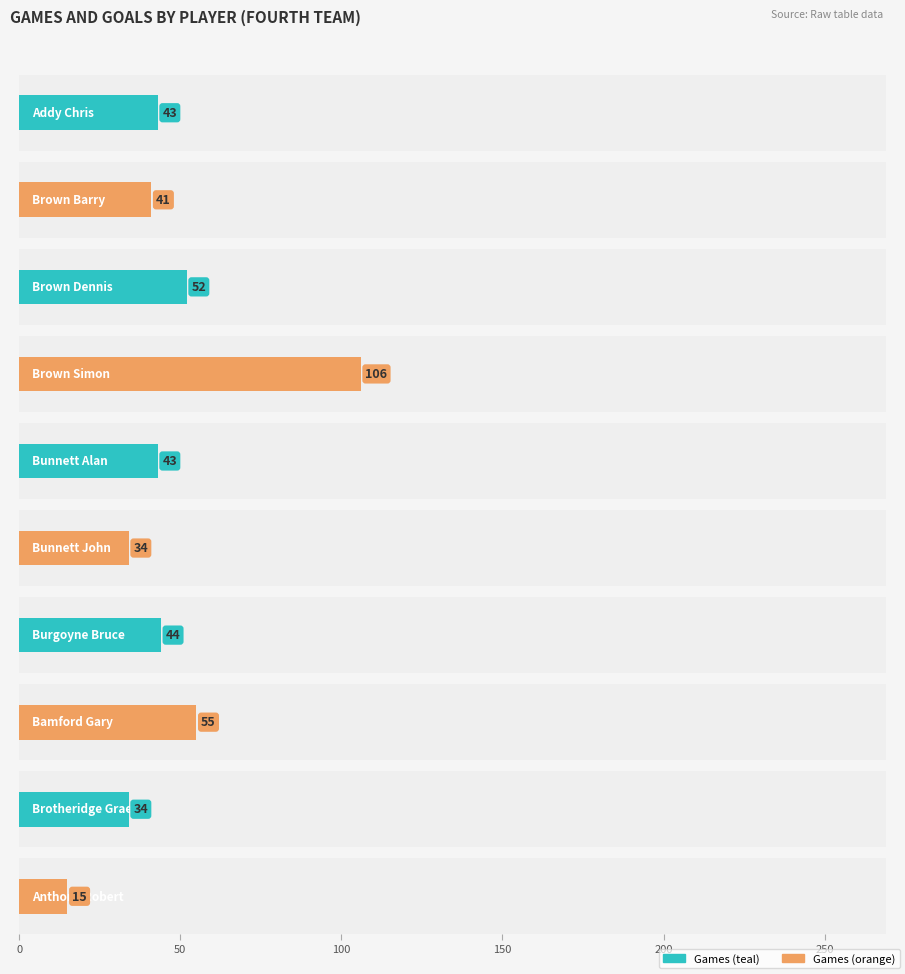

Is the value of Goals at Brotheridge Graeme greater than the value of Games at Burgoyne Bruce?

No